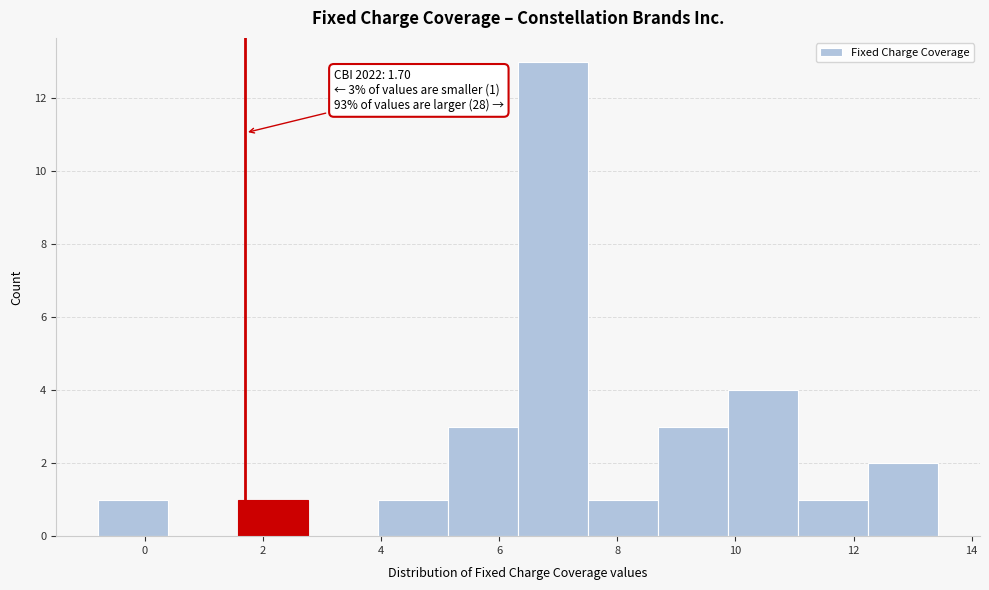

Over which range of the x-axis is the bar tallest?

6.4 to 7.6